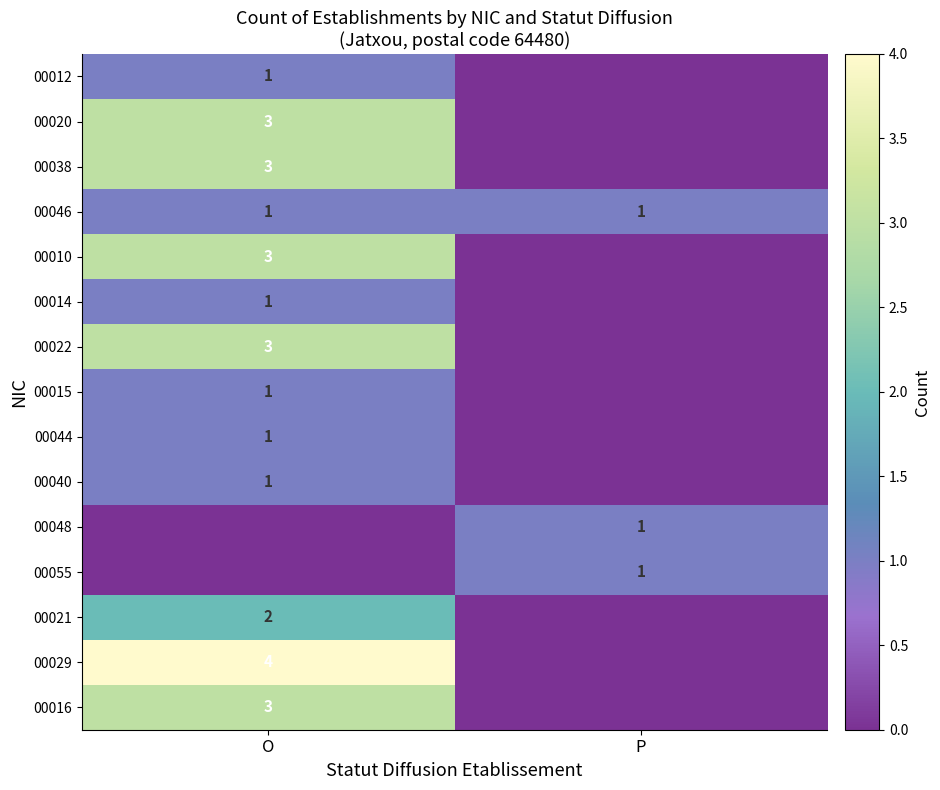

At how many categories does at least one series exceed 1?

1